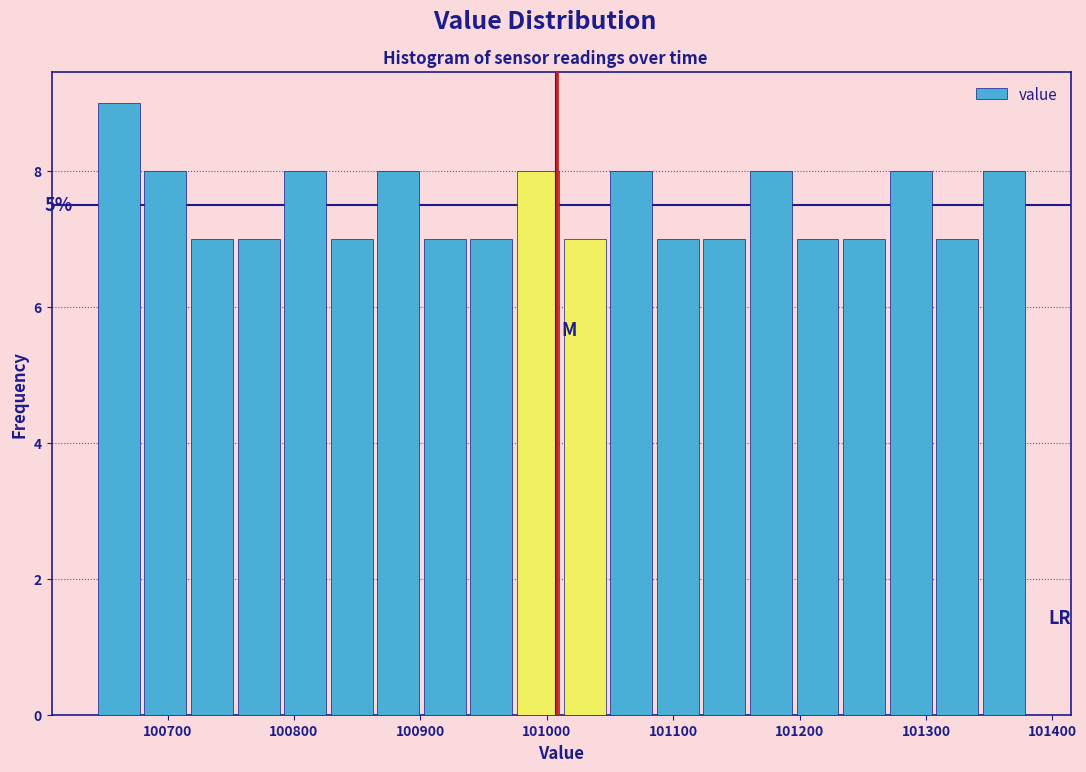

Around what value on the x-axis is the tallest bar? Give the approximate position of its centre, as read against the axis.

100660